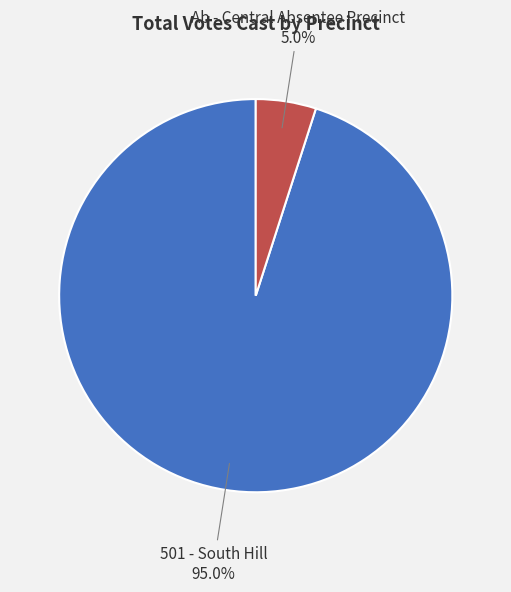

True or false: 501 - South Hill accounts for 95% of the total.

True